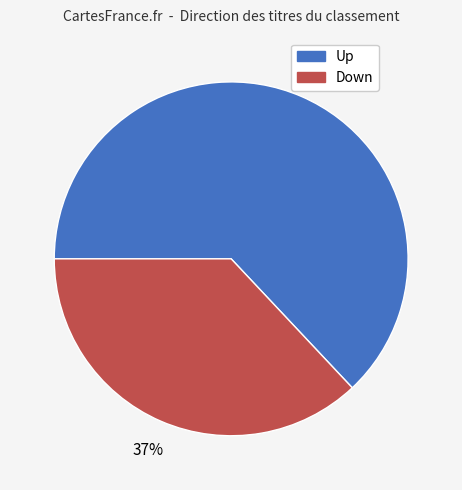

To the nearest percent, what is the difference between the largest and smallest slice percentages?

26%